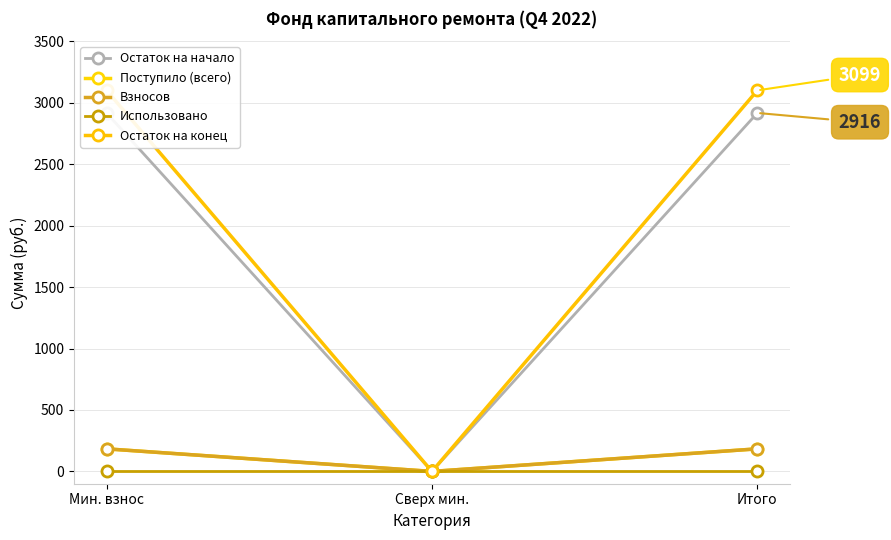

How many values in the Взносов series exceed 183?

2